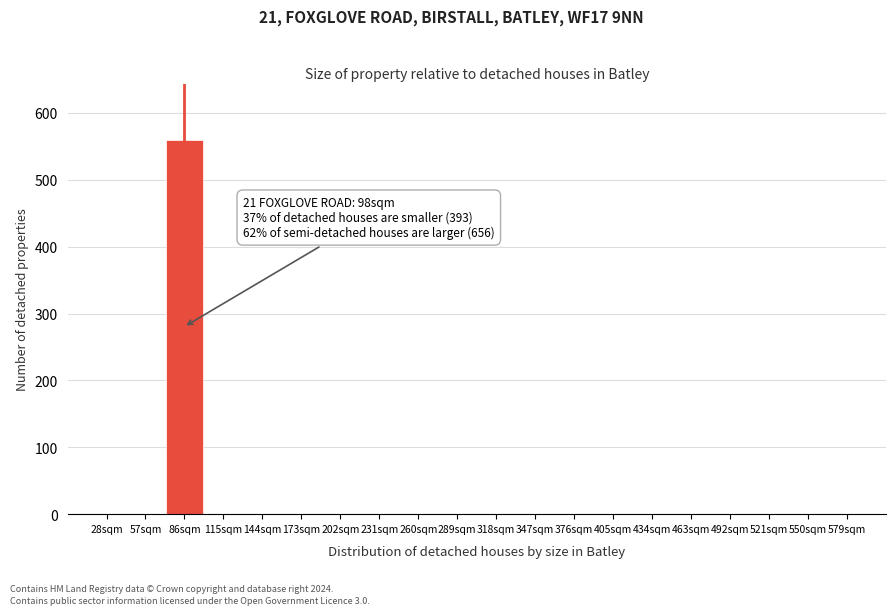

Reading right to left, what are all the values shown in this chart?

579sqm=0	550sqm=0	521sqm=0	492sqm=0	463sqm=0	434sqm=0	405sqm=0	376sqm=0	347sqm=0	318sqm=0	289sqm=0	260sqm=0	231sqm=0	202sqm=0	173sqm=0	144sqm=0	115sqm=0	86sqm=560	57sqm=0	28sqm=0